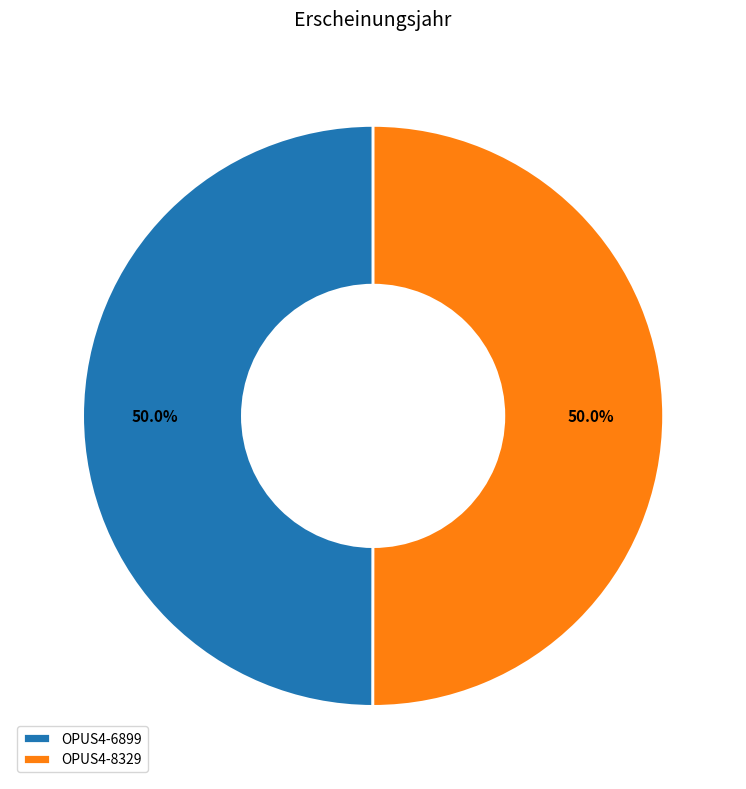

Approximately how many times larger is the value at OPUS4-8329 compared to OPUS4-6899?

1.0